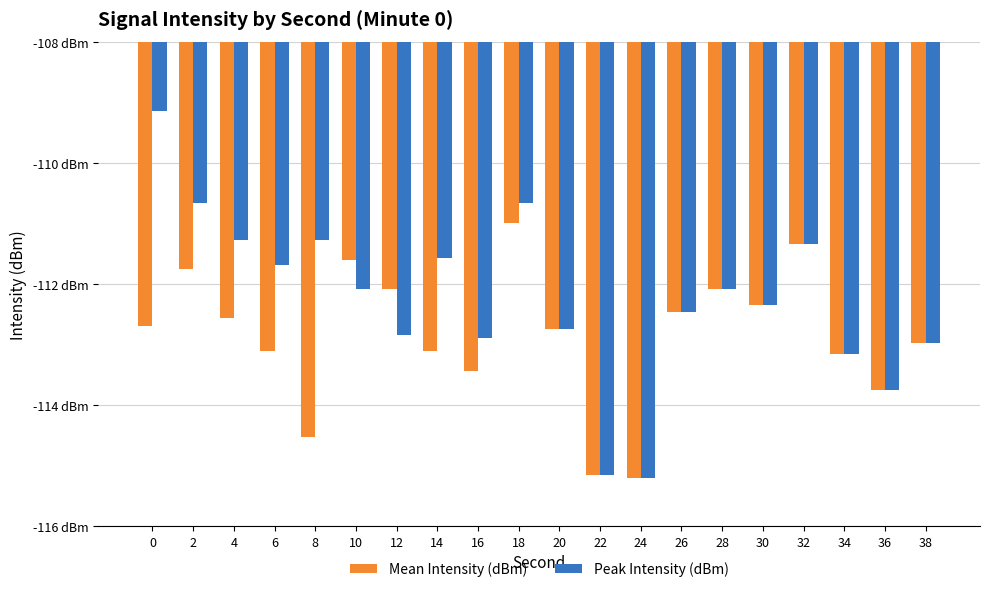

Does the chart contain any negative values?

Yes